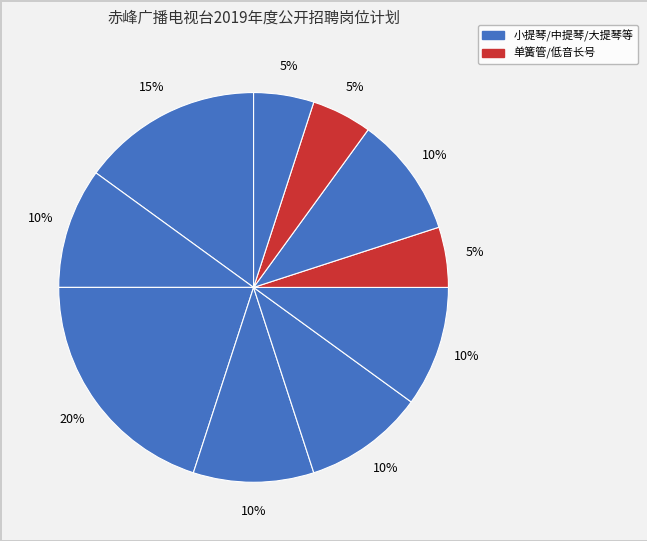

How many slices are in this pie chart?

10